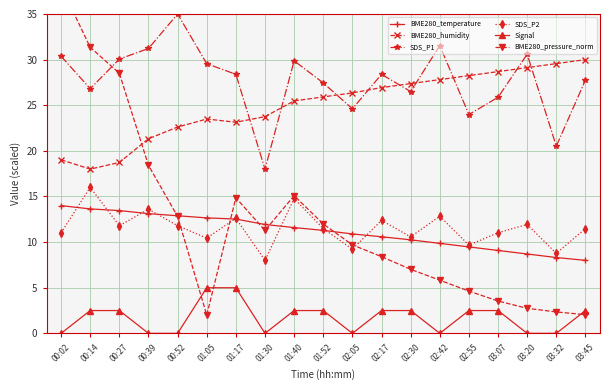

At which label does BME280_pressure_norm reach its peak?

00:02